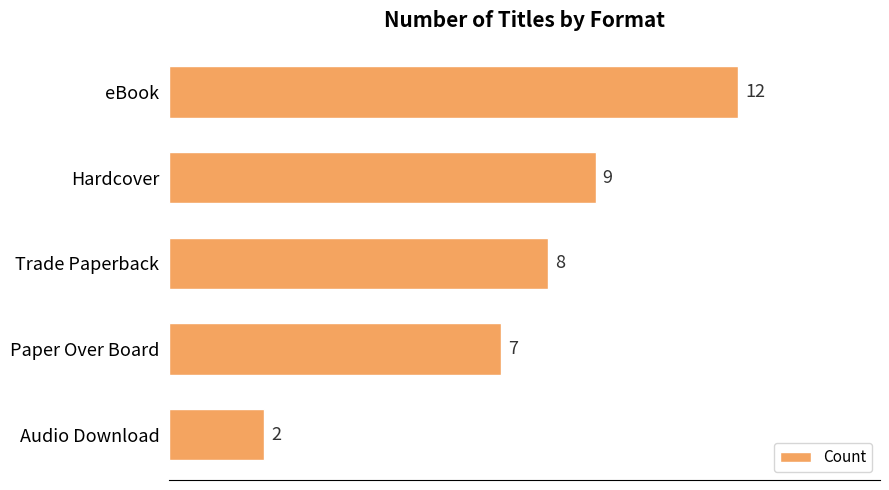

At which category does the chart reach its minimum across all series?

Audio Download